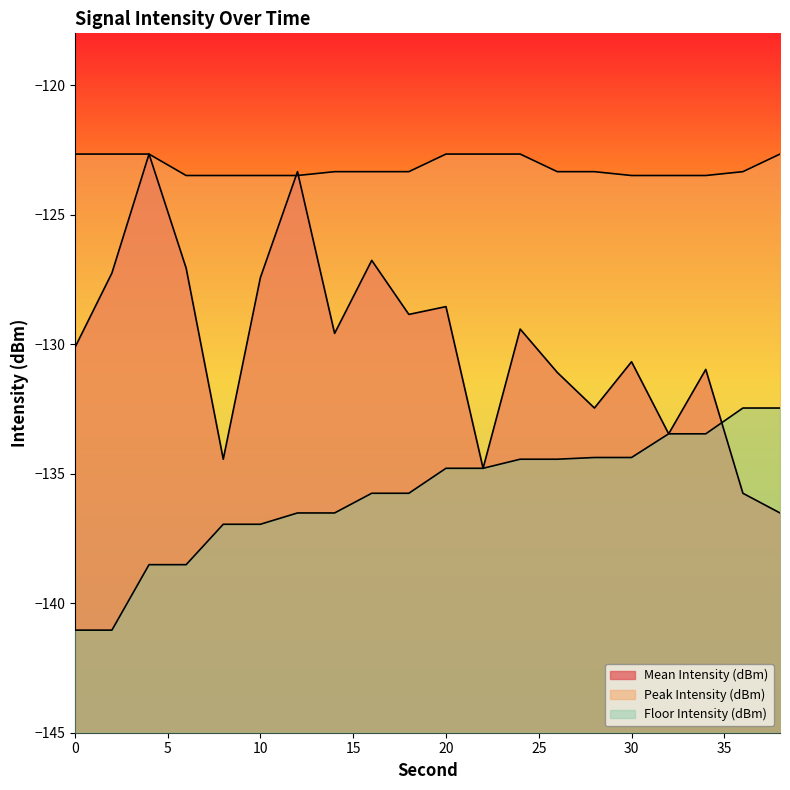

List the series in order of their peak value, lowest first.

Floor Intensity (dBm), Mean Intensity (dBm), Peak Intensity (dBm)